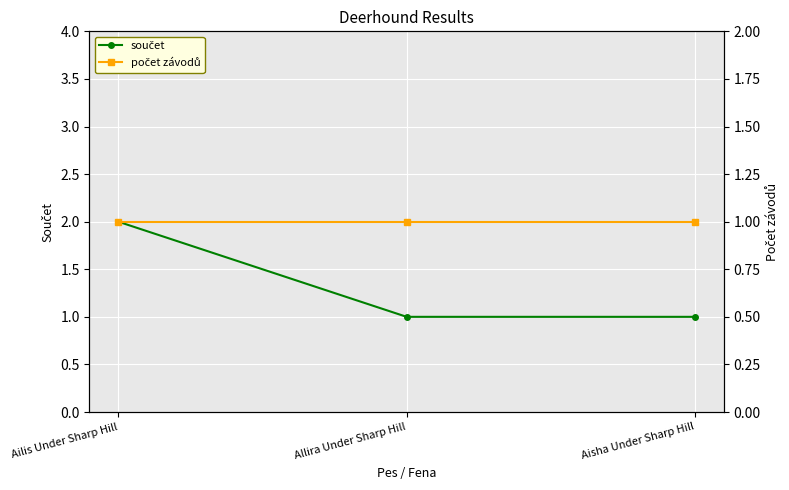

Rank the series at Aisha Under Sharp Hill from highest to lowest value.

součet, počet závodů